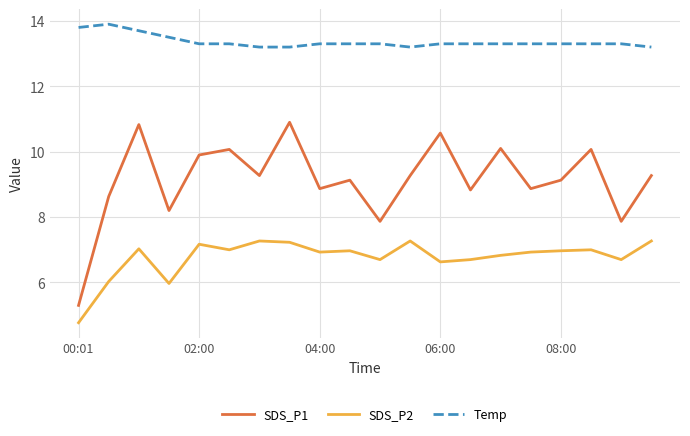

True or false: Temp and SDS_P2 cross at least once.

False